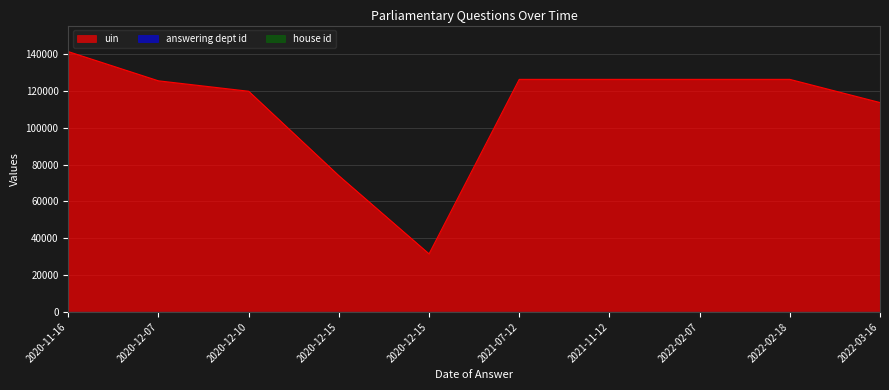

Is it true that house id equals 1 at 2021-11-12?

True